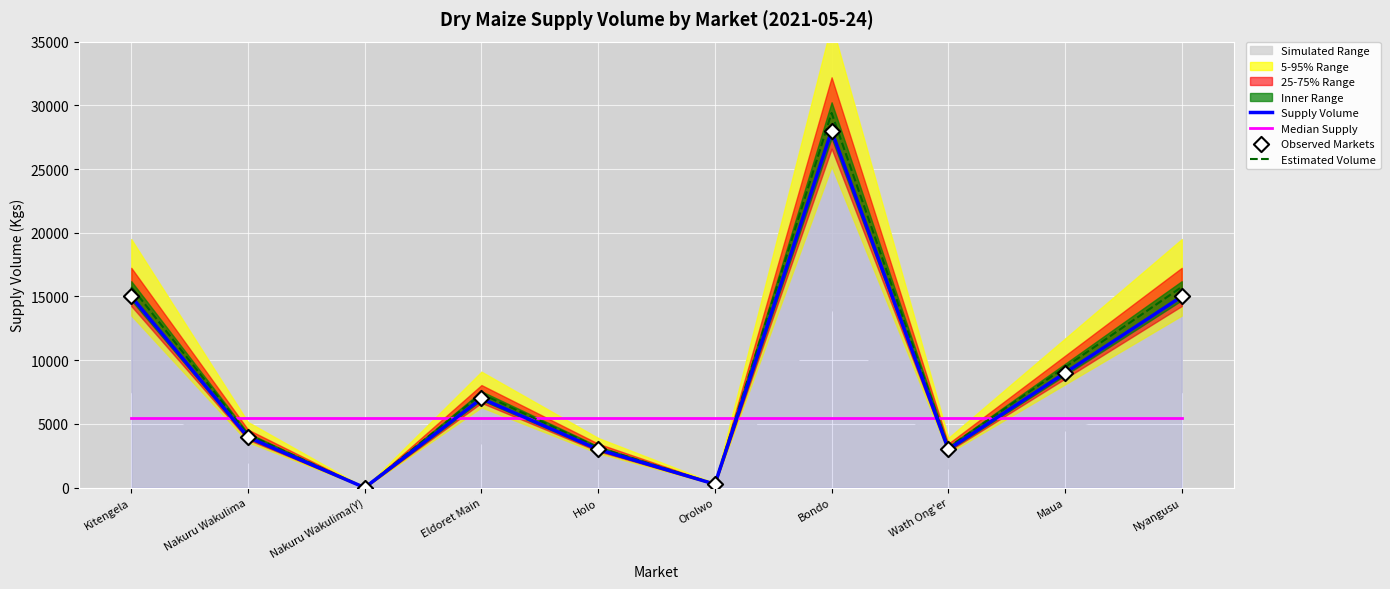

At how many categories does at least one series exceed 27962?

1